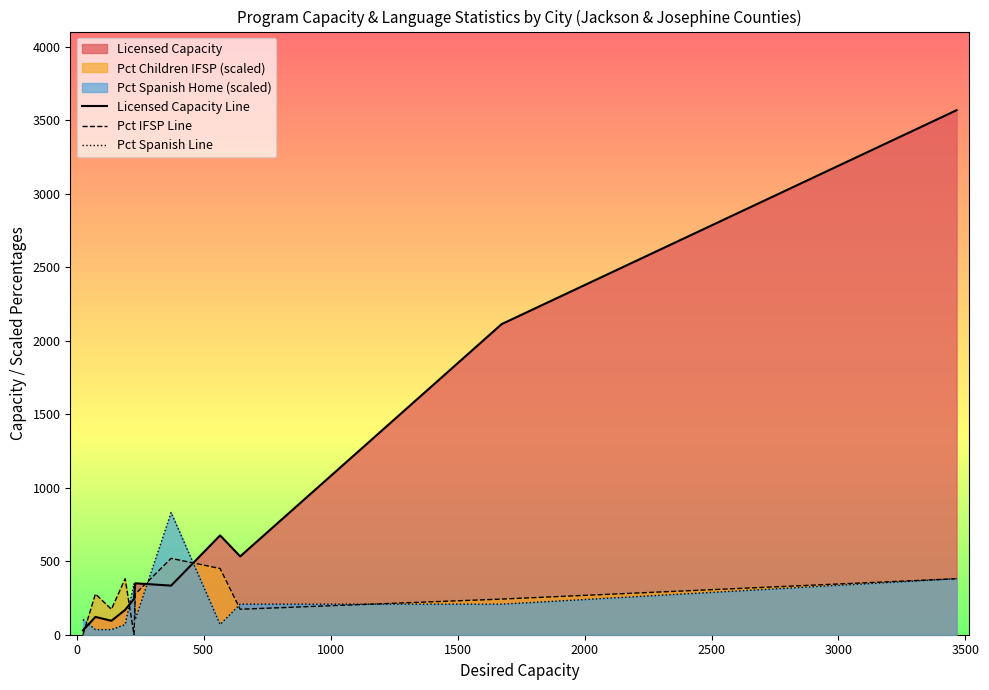

Reading left to right, what are all the values shown in this chart?

Licensed Capacity Line: 30.0	121.0	95.0	169.0	244.0	350.0	334.0	676.0	533.0	2114.0	3569.0
Pct IFSP Line: 0.0	277.2	173.2	381.1	0.0	277.2	519.8	450.4	173.2	242.6	381.1
Pct Spanish Line: 104.0	34.6	34.6	69.3	346.5	104.0	831.6	69.3	207.9	207.9	381.1